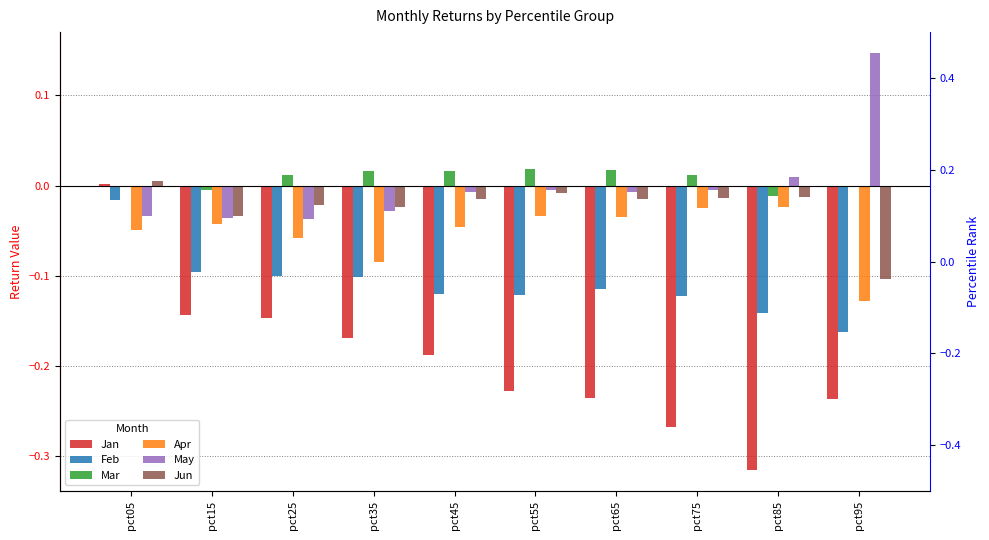

At which category is the sum across all series the highest?

pct05